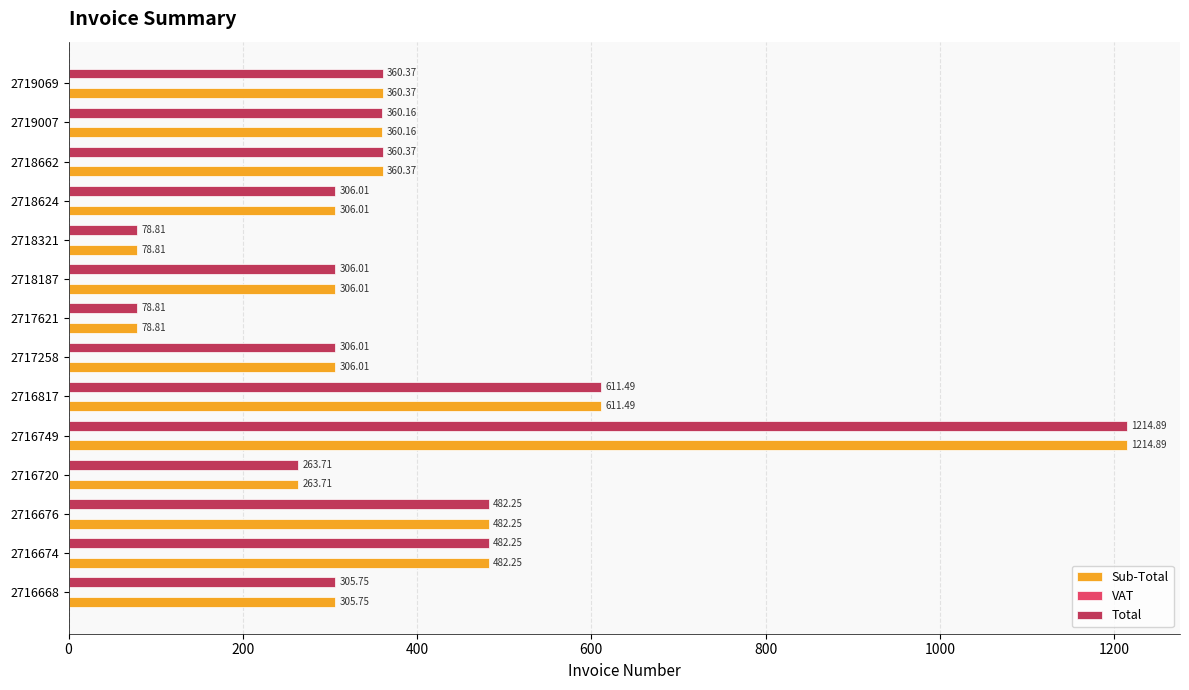

What is the total value across all series at 2716674?

964.5